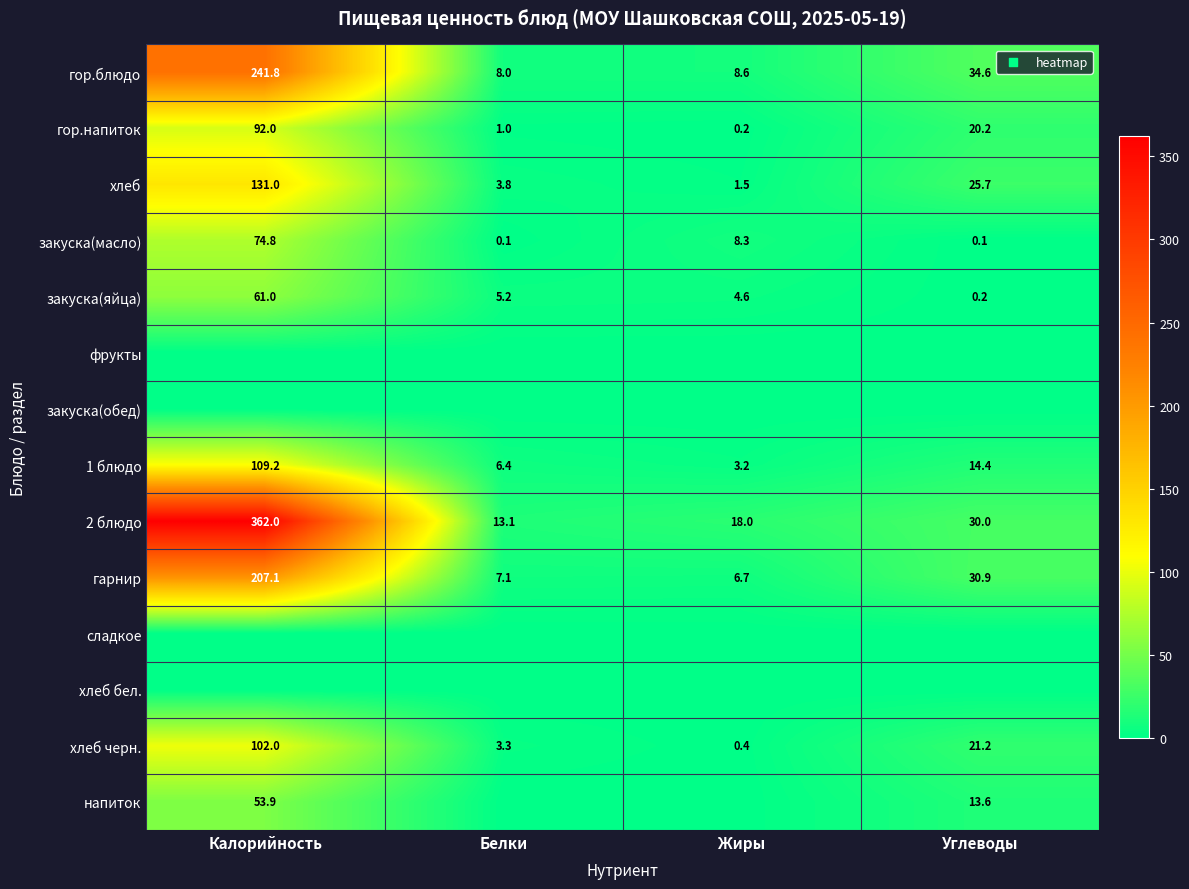

List the labels in order of 2 блюдо value, largest first.

Калорийность, Углеводы, Жиры, Белки